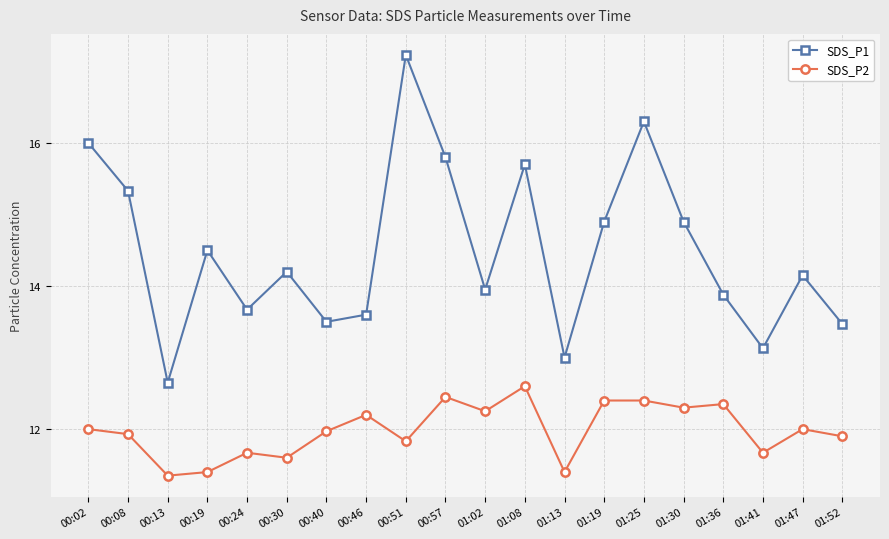

Rank the series by their maximum value, from highest to lowest.

SDS_P1, SDS_P2